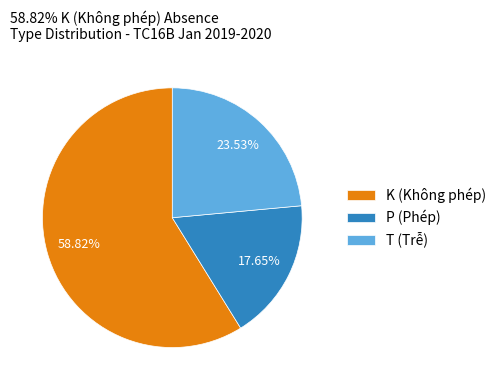

Combined, do T (Trễ) and P (Phép) account for over 50%?

No